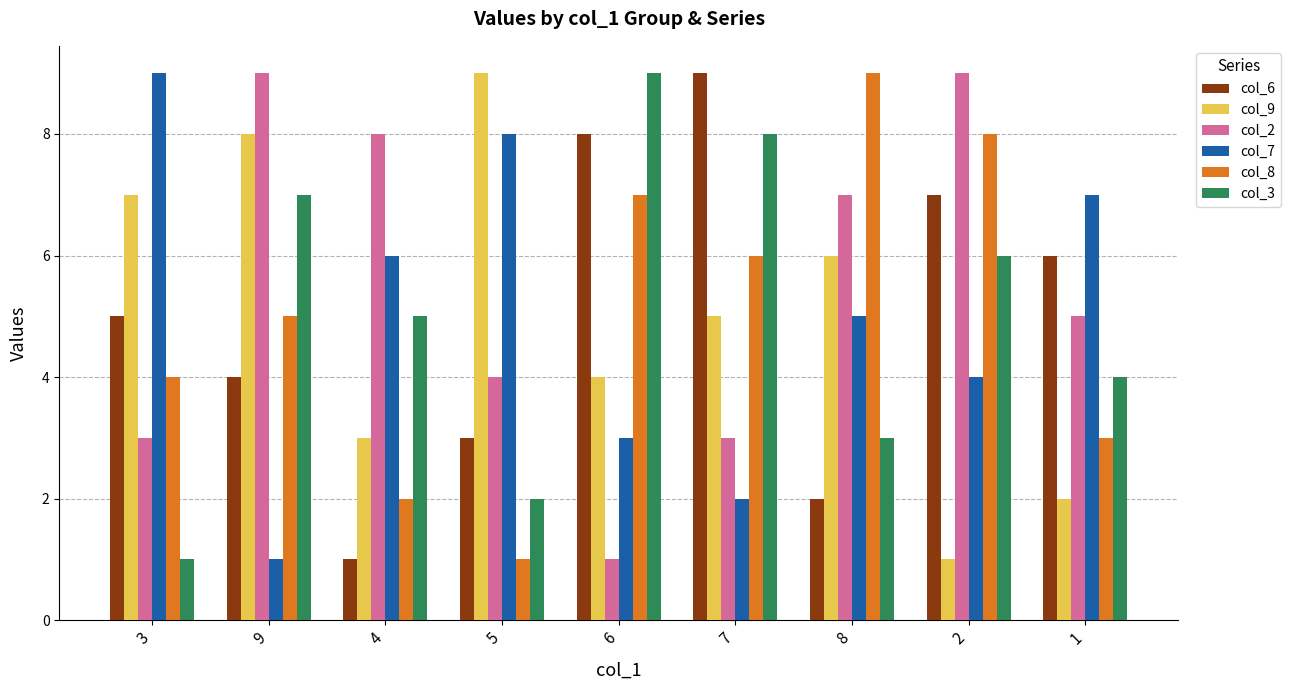

What is the label of the 6th bar from the left?

7